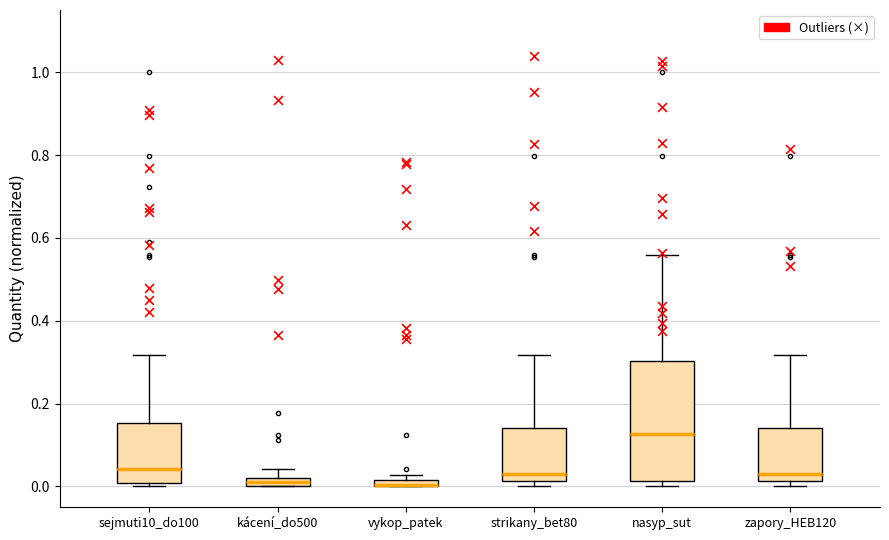

Comparing the boxes themselves (not the whiskers), which one is the tallest?

nasyp_sut